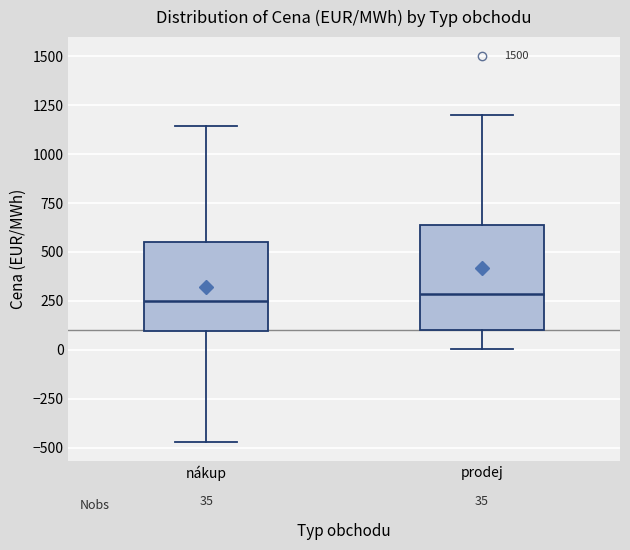

Comparing the boxes themselves (not the whiskers), which one is the tallest?

prodej